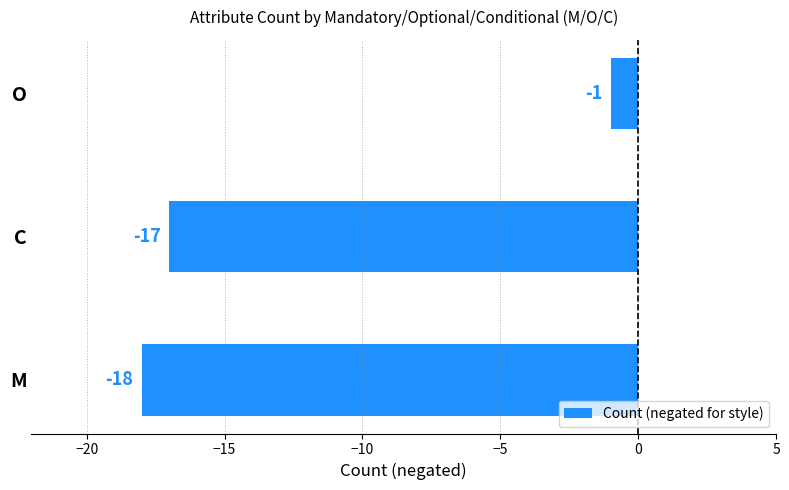

Reading bottom to top, extract all data points from this chart.

-18	-17	-1